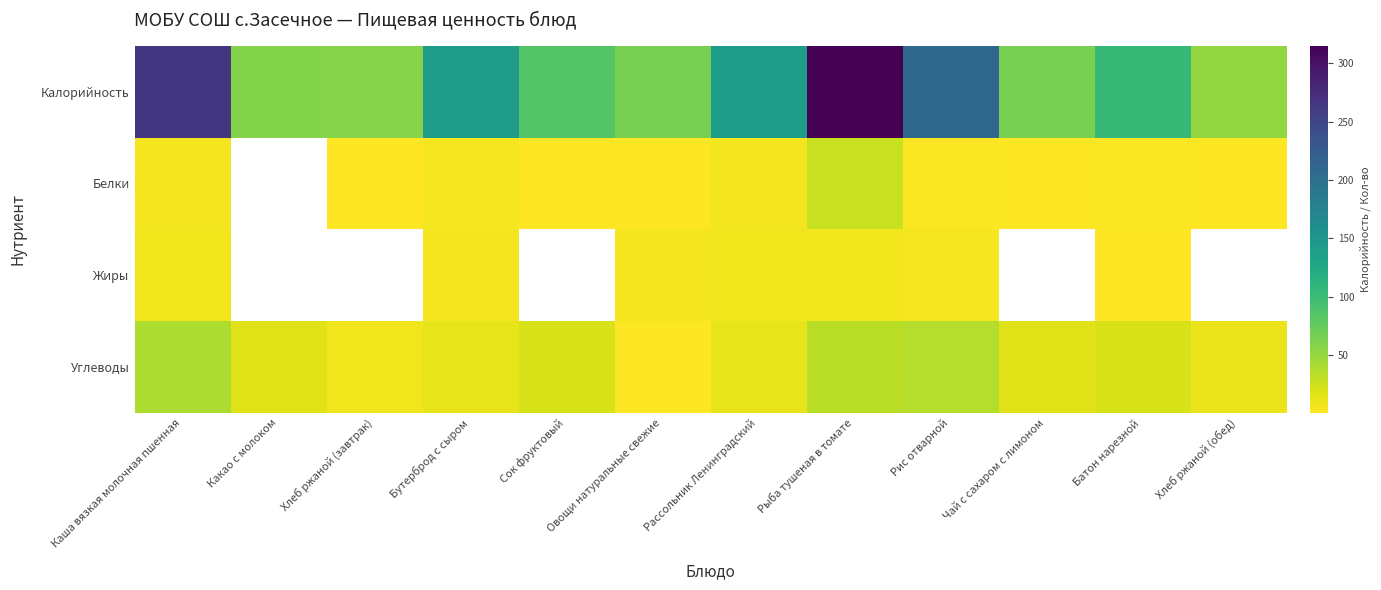

What is the difference between the maximum and second lowest values in the Углеводы series?

32.0